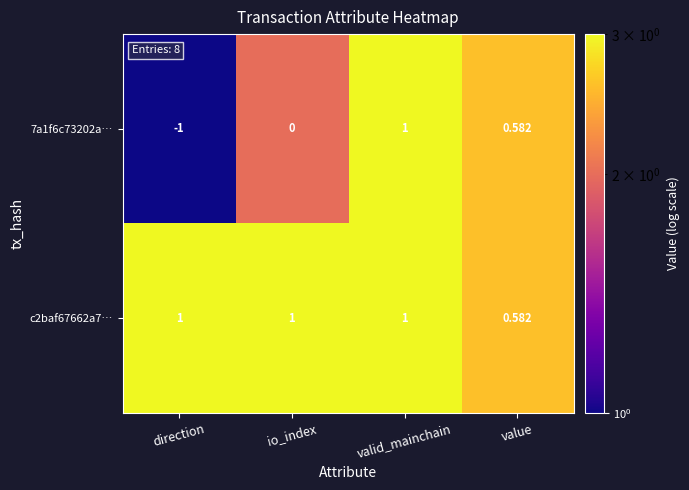

At which label is 7a1f6c73202a… closest to 0?

io_index